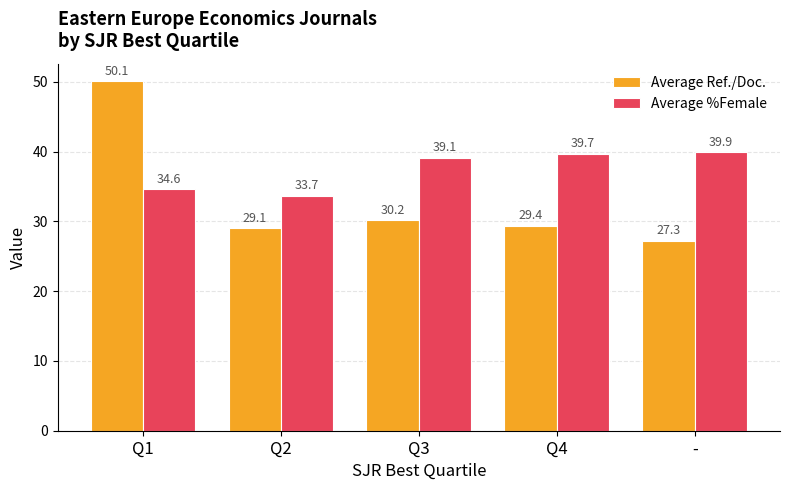

The value of Average %Female at Q3 is 39.1. True or false?

True